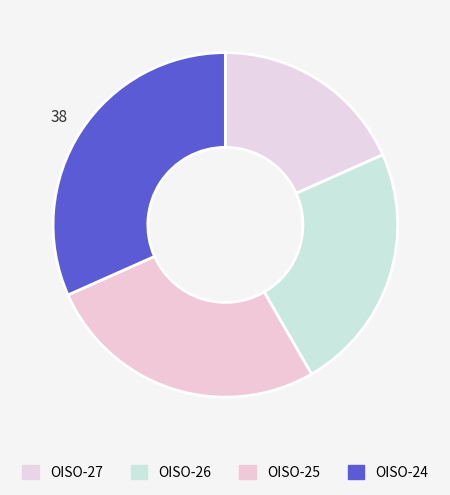

Rank the categories by value from highest to lowest.

OISO-24, OISO-25, OISO-26, OISO-27